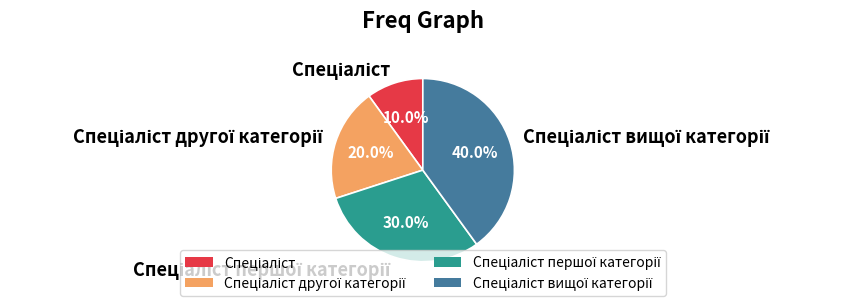

Is there any slice that represents more than half of the pie?

No